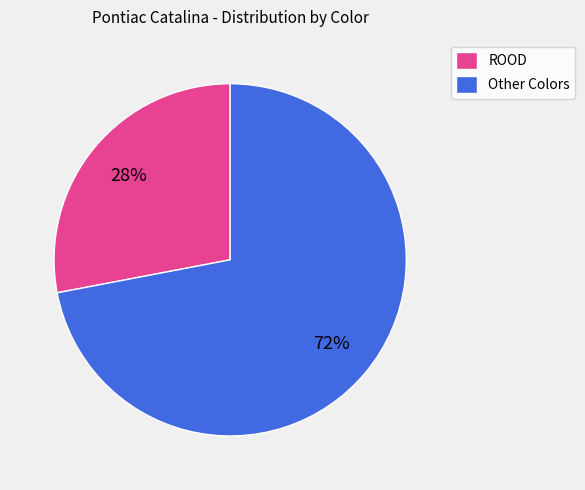

Is it true that ROOD is 28% of the pie?

True